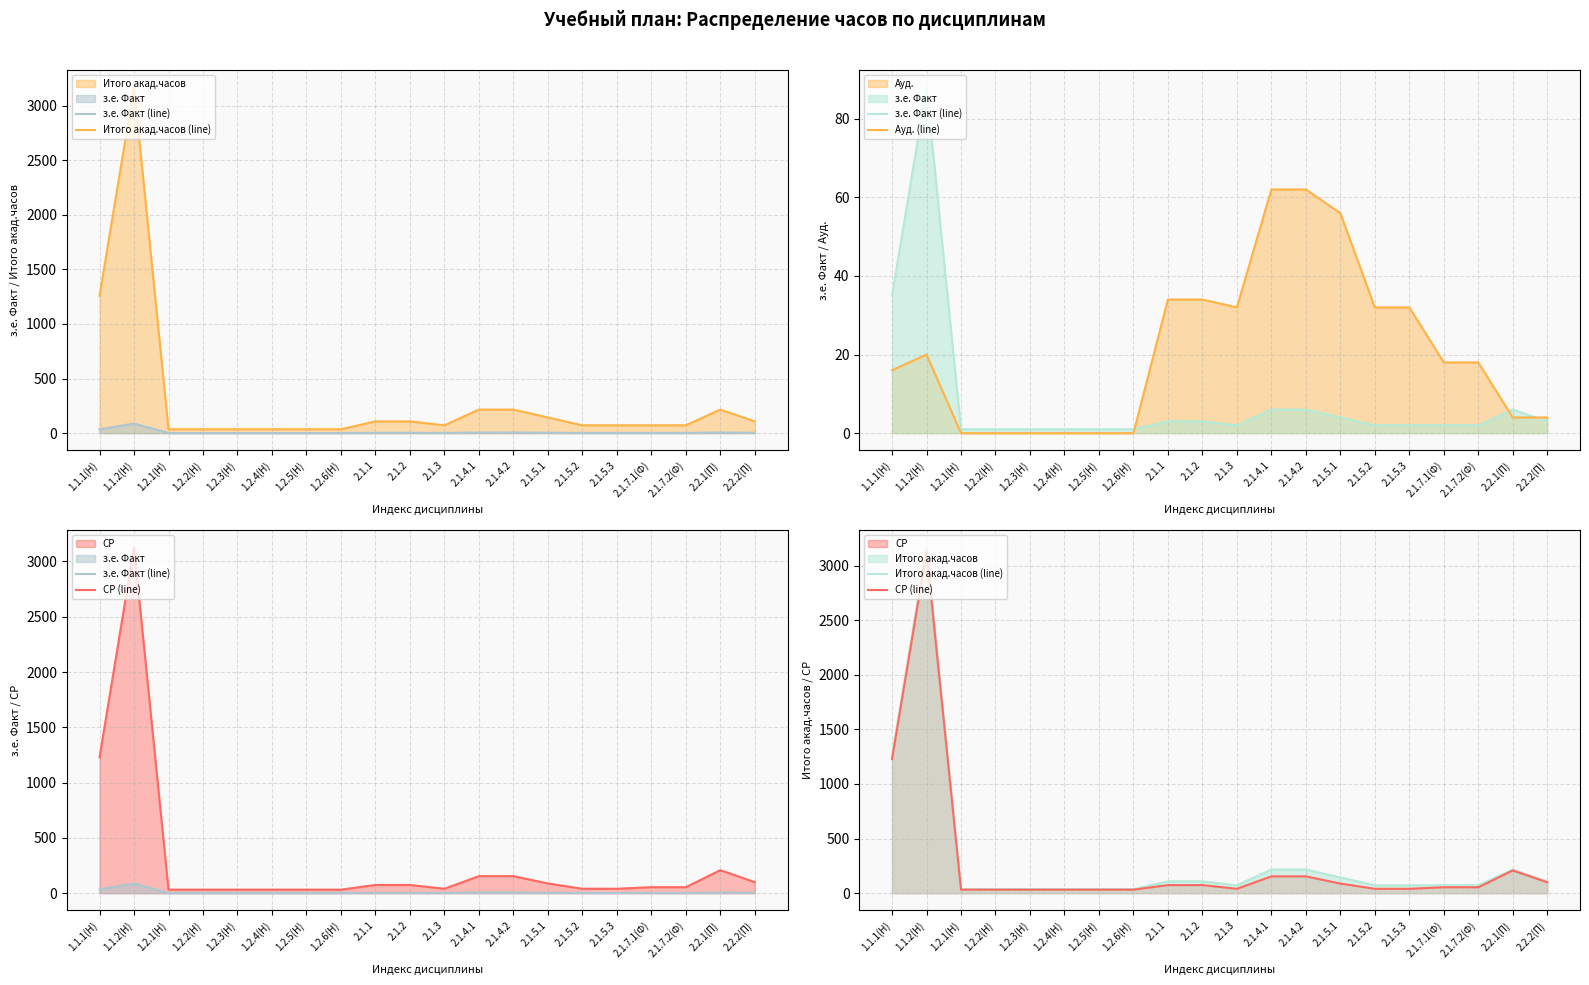

Where is the first local maximum for з.е. Факт (line)?

1.1.2(Н)